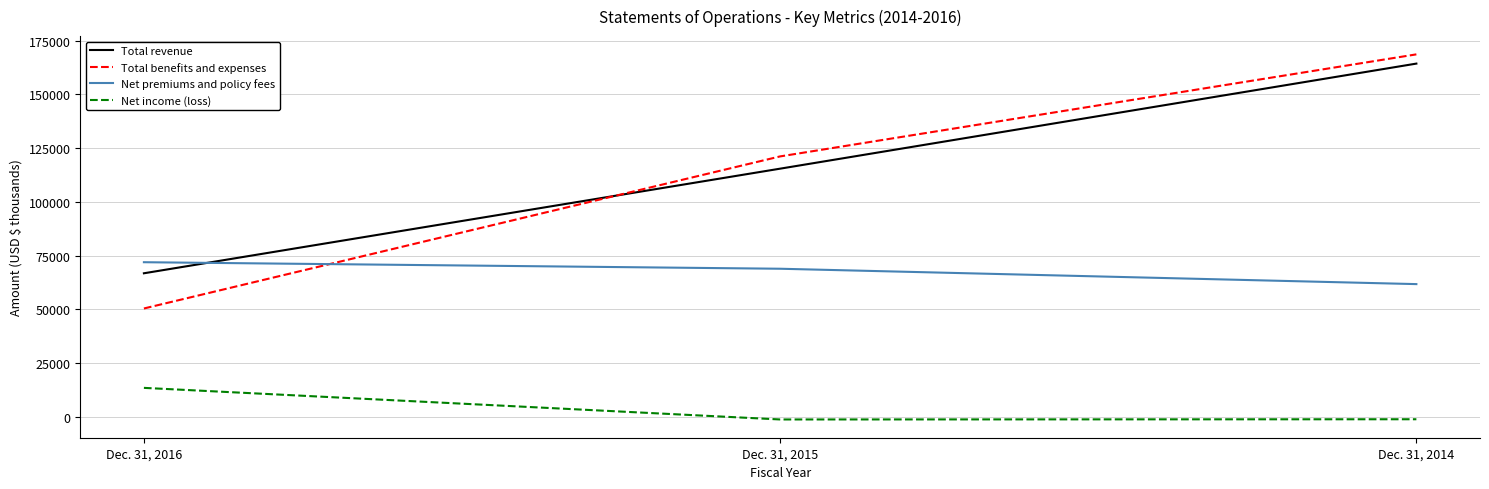

At how many categories does at least one series exceed 62565?

3